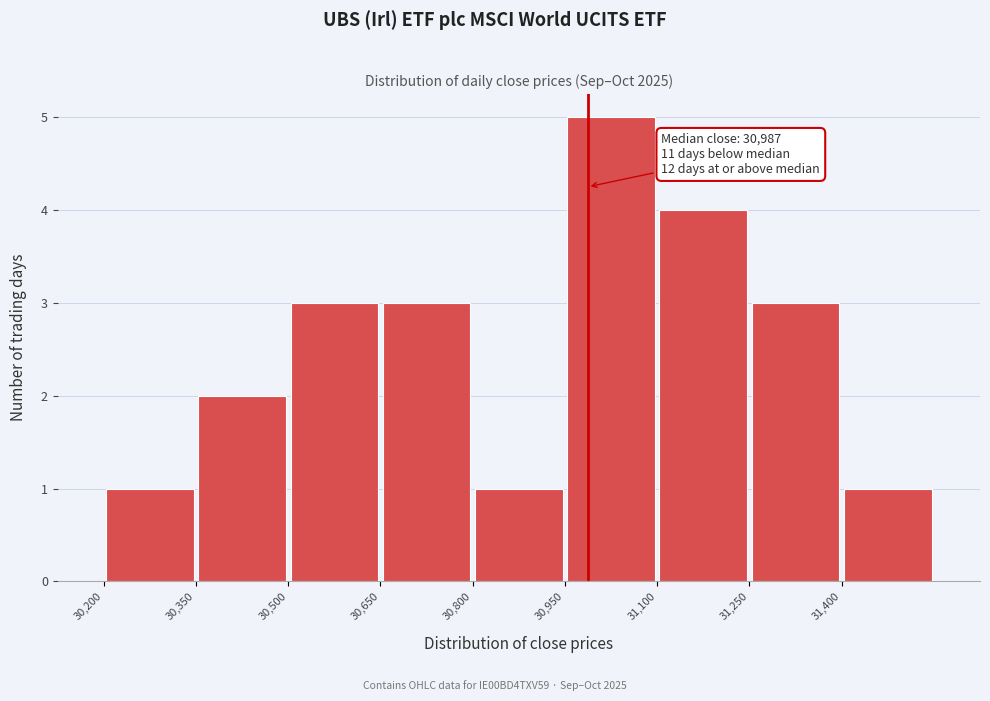

Over which range of the x-axis is the bar tallest?

30950 to 31100